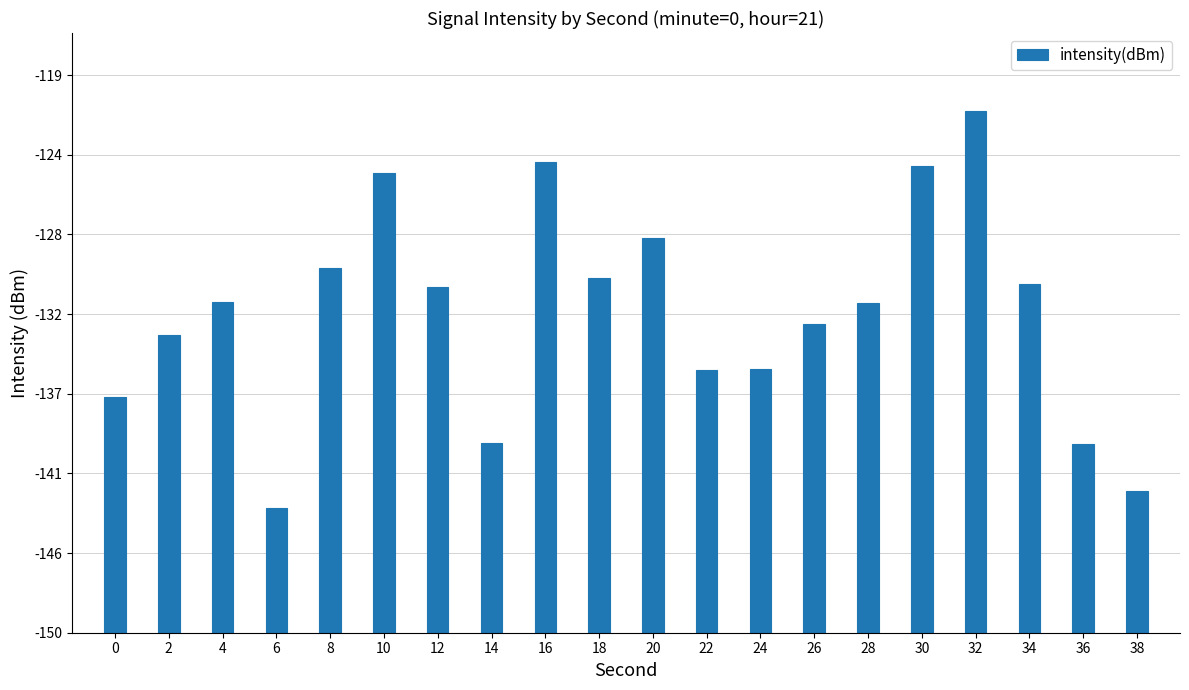

Reading right to left, transcribe all the data shown in this chart.

7.8	10.4	19.3	28.8	25.8	18.3	17.1	14.6	14.5	21.8	19.6	26.0	10.5	19.1	25.4	20.2	6.9	18.3	16.4	13.0